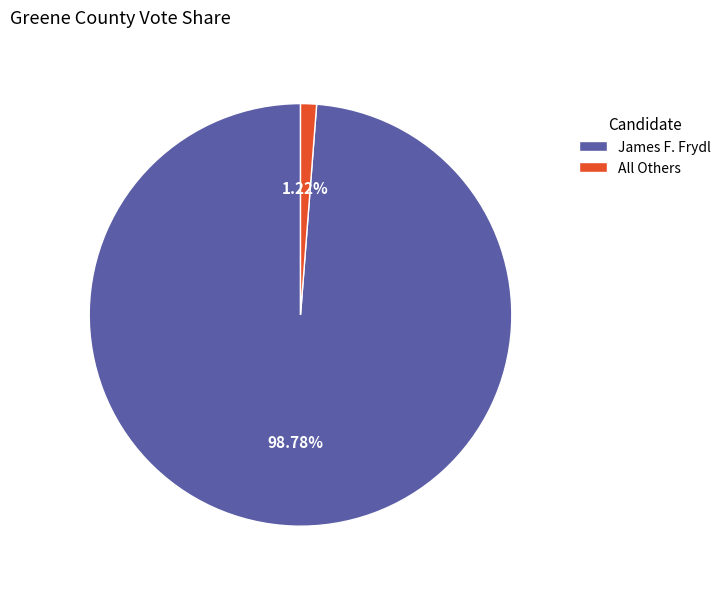

Between James F. Frydl and All Others, which is larger?

James F. Frydl